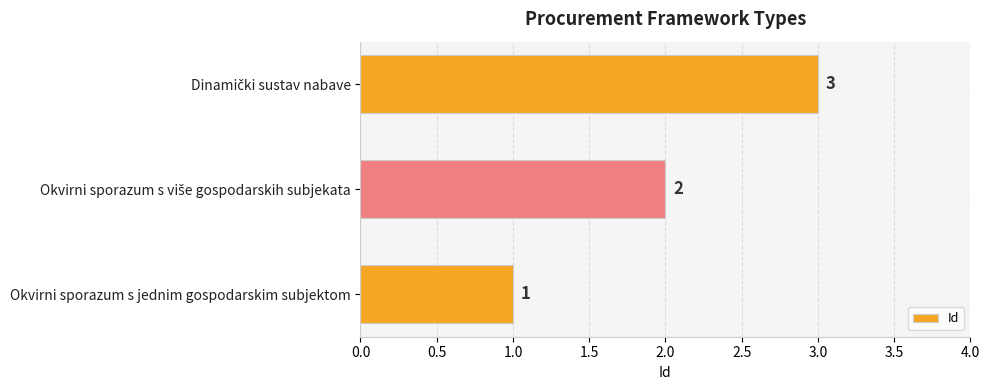

Count the values in the range 1 to 3.

3